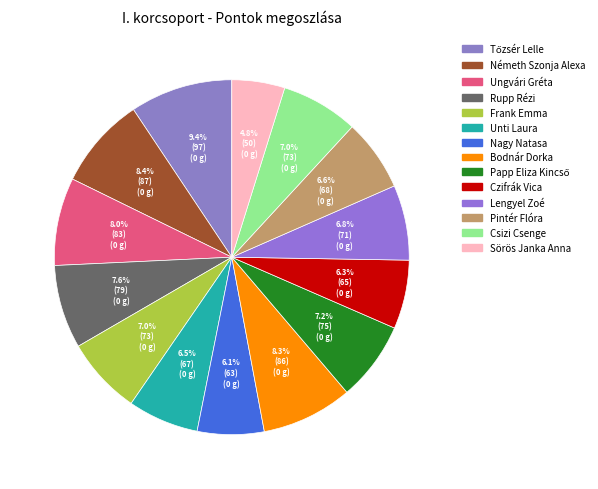

How many slices are in this pie chart?

14